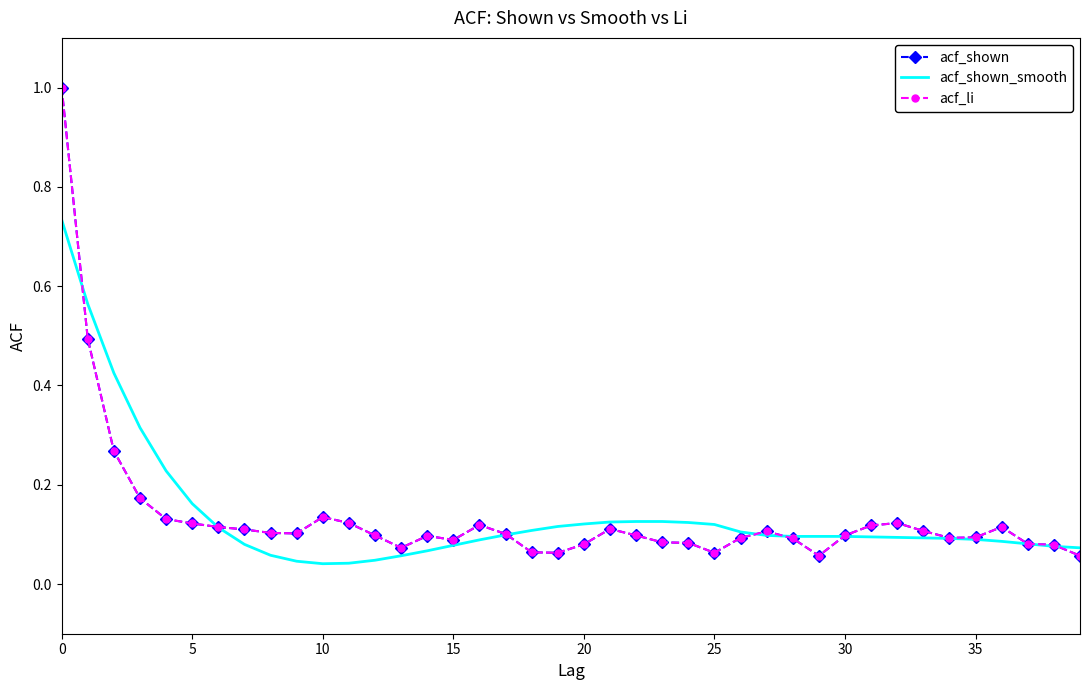

At which category does the chart reach its minimum across all series?

10